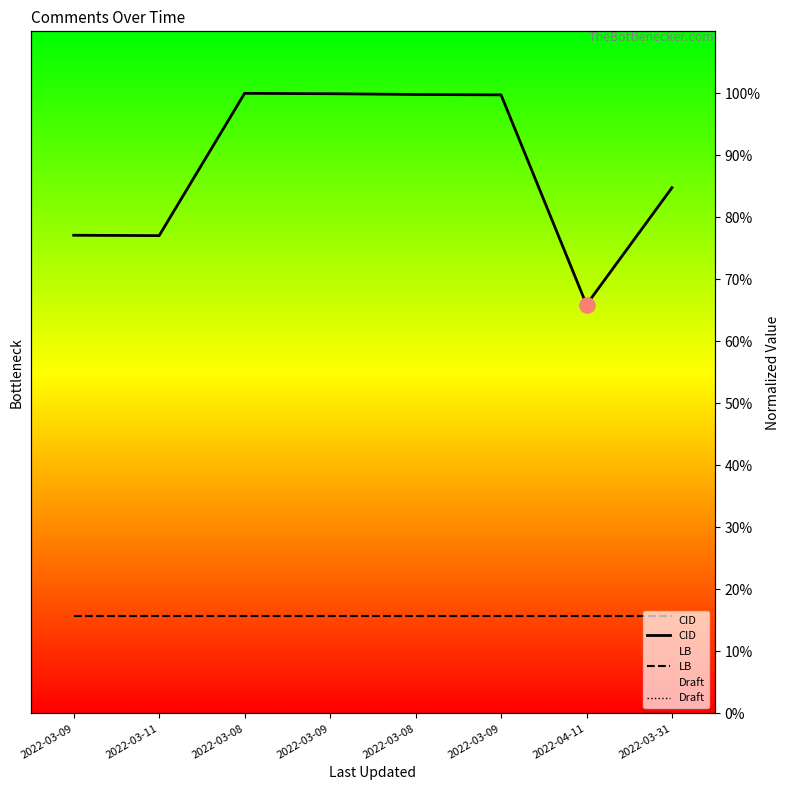

What are all the series names shown in the legend?

CID, LB, Draft